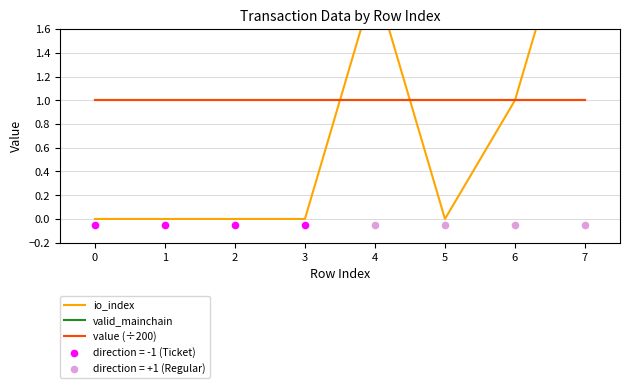

What is the total value across all series at 1?

2.0